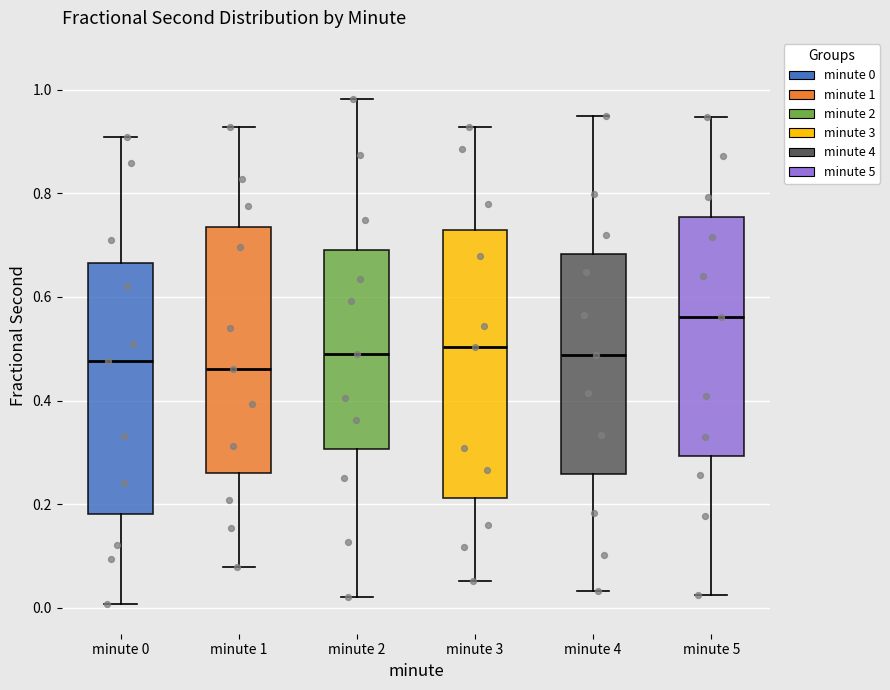

Where does the upper whisker of the box for minute 1 end on the y-axis? The values are not printed on the chart, so give them approximately, as read against the axis.

0.92